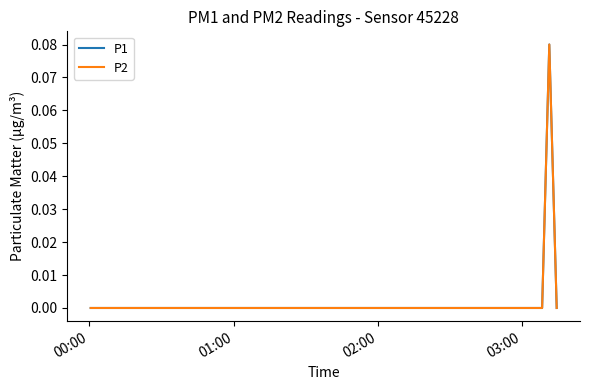

True or false: P1 and P2 cross at least once.

False